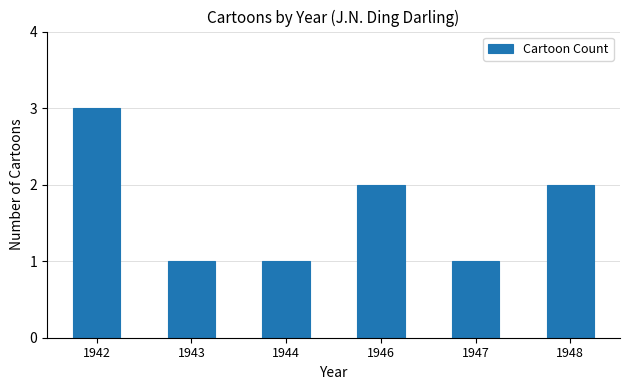

Is it true that the value at 1948 is 2?

True